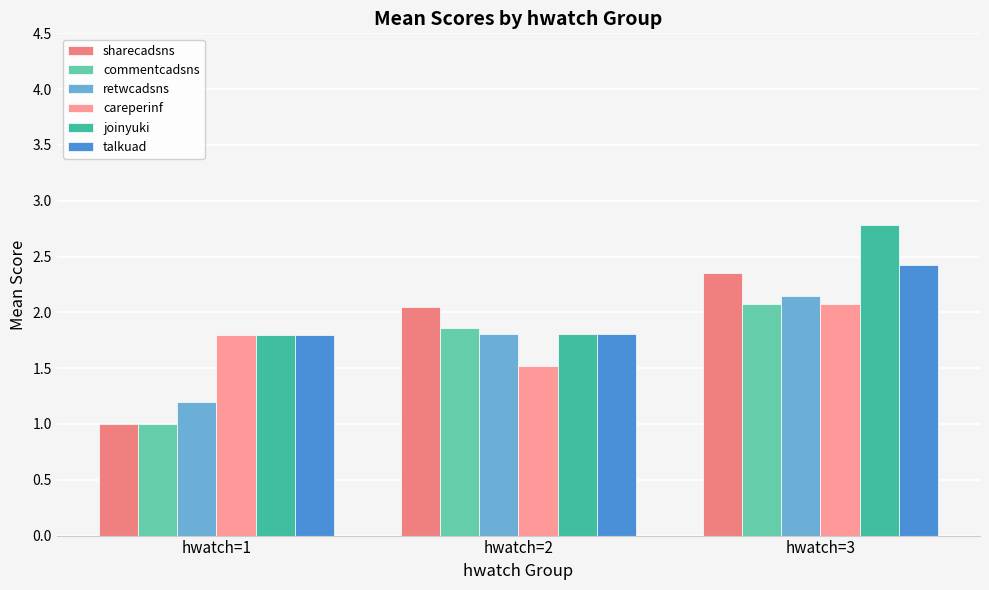

Rank the categories by talkuad value from lowest to highest.

hwatch=1, hwatch=2, hwatch=3